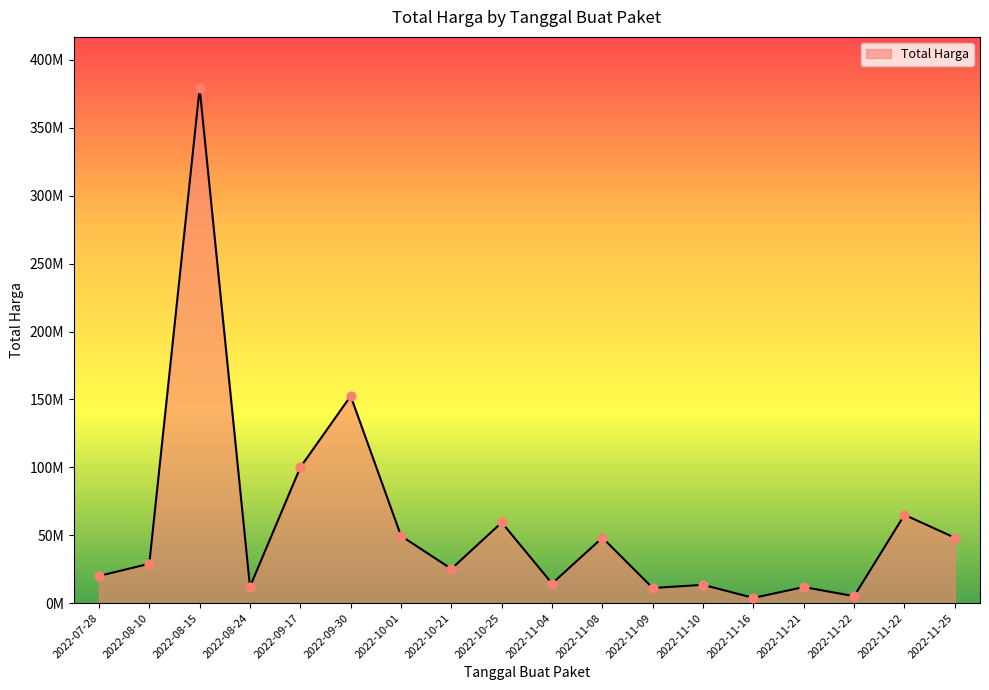

Between 2022-10-25 and 2022-11-10, which is larger?

2022-10-25